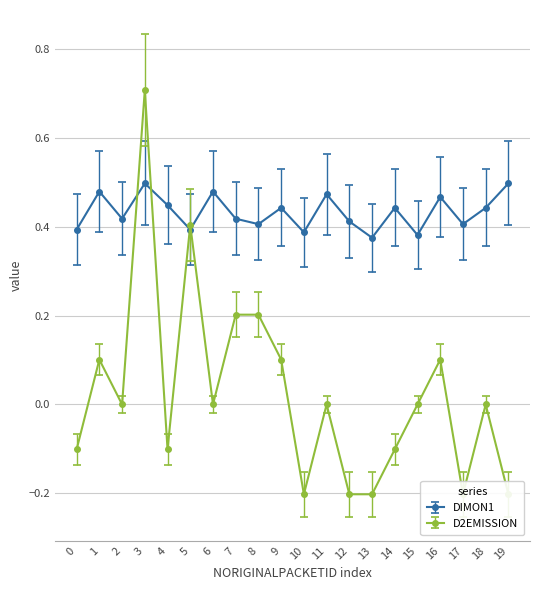

Which category has the highest value across all series?

3